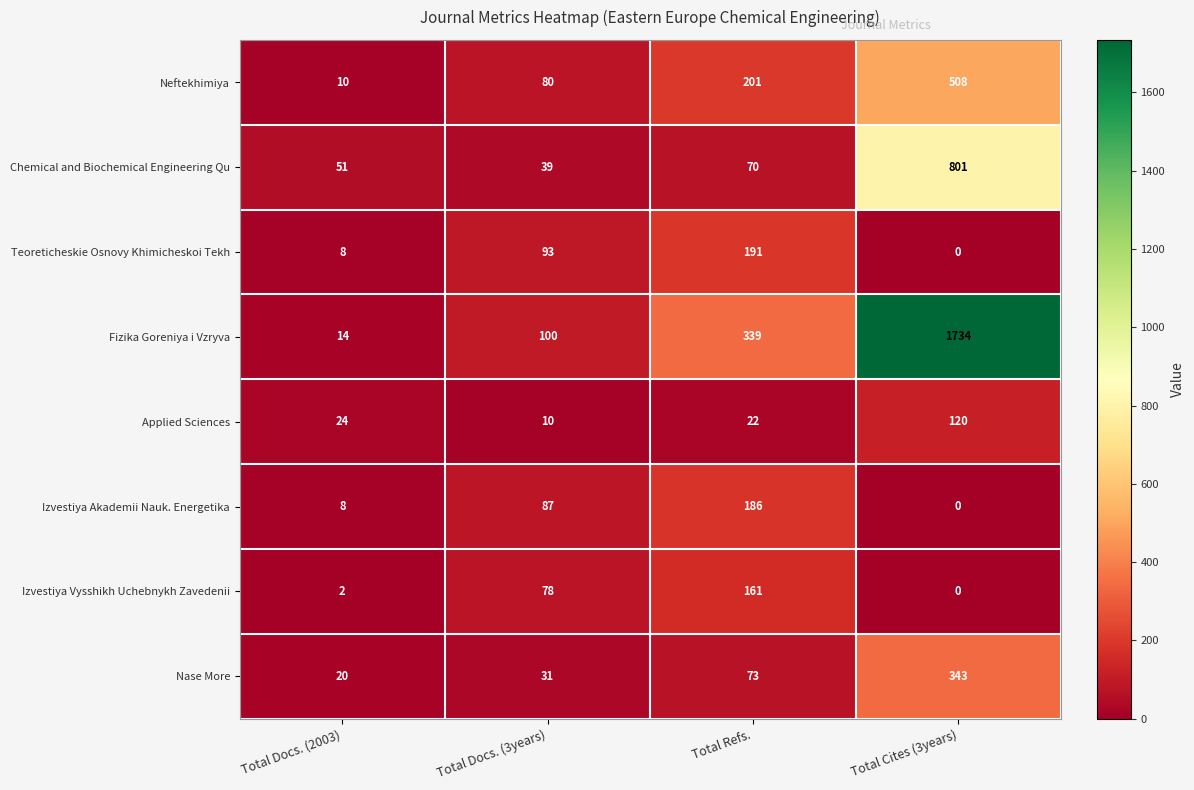

What is the lowest value of the Applied Sciences series?

10